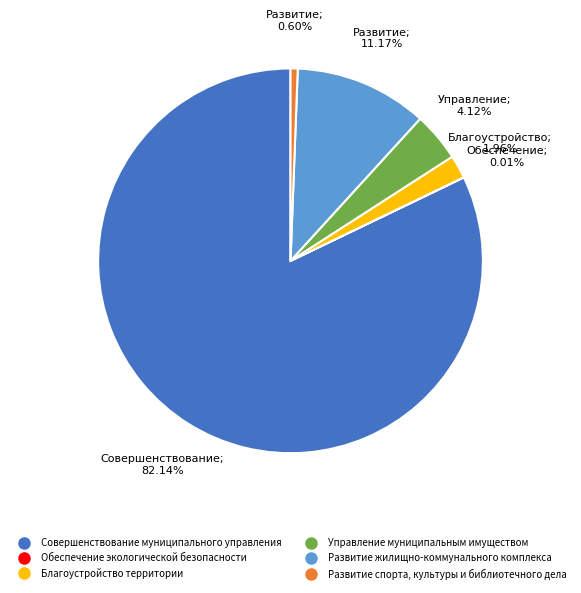

Which category has the biggest portion of the pie?

Совершенствование муниципального управления